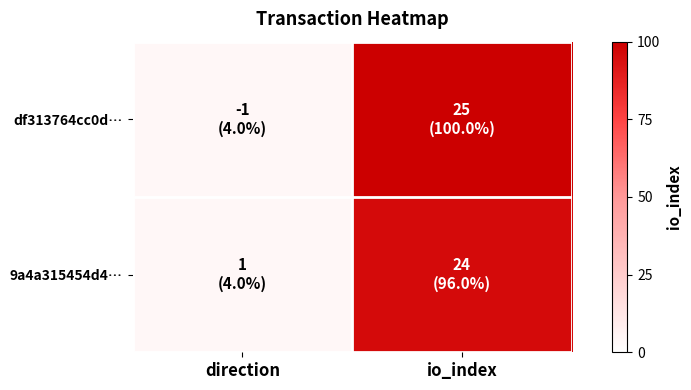

Reading left to right, transcribe all the data shown in this chart.

df313764cc0d…: direction=4	io_index=100
9a4a315454d4…: direction=4	io_index=96